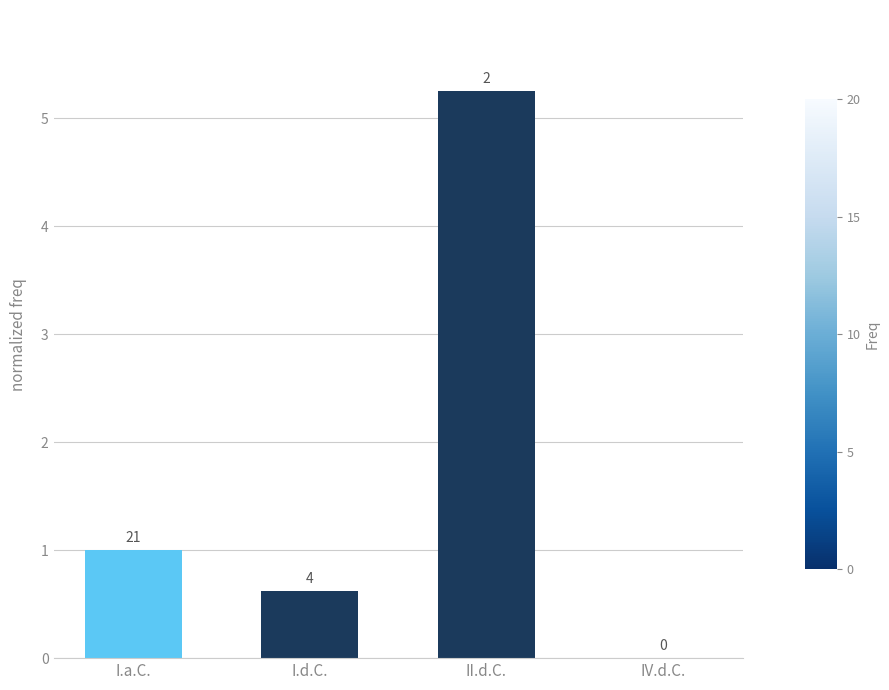

List the labels in order of value, smallest first.

IV.d.C., I.d.C., I.a.C., II.d.C.